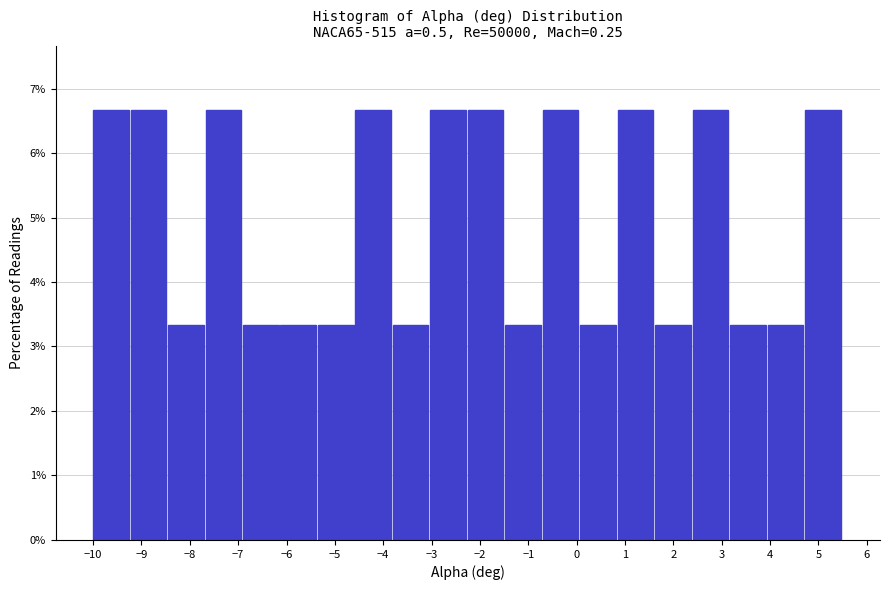

Reading left to right, list every bar in this chart as the range it spans on the x-axis followed by its height. Neither the bar edges nor the heights are printed on the chart, so give them approximately, as read against the axes.

-10.0 to -9.2: 6.7
-9.2 to -8.4: 6.7
-8.4 to -7.7: 3.3
-7.7 to -6.9: 6.7
-6.9 to -6.1: 3.3
-6.1 to -5.3: 3.3
-5.3 to -4.6: 3.3
-4.6 to -3.8: 6.7
-3.8 to -3.0: 3.3
-3.0 to -2.2: 6.7
-2.2 to -1.5: 6.7
-1.5 to -0.7: 3.3
-0.7 to 0.1: 6.7
0.1 to 0.9: 3.3
0.9 to 1.6: 6.7
1.6 to 2.4: 3.3
2.4 to 3.2: 6.7
3.2 to 4.0: 3.3
4.0 to 4.7: 3.3
4.7 to 5.5: 6.7